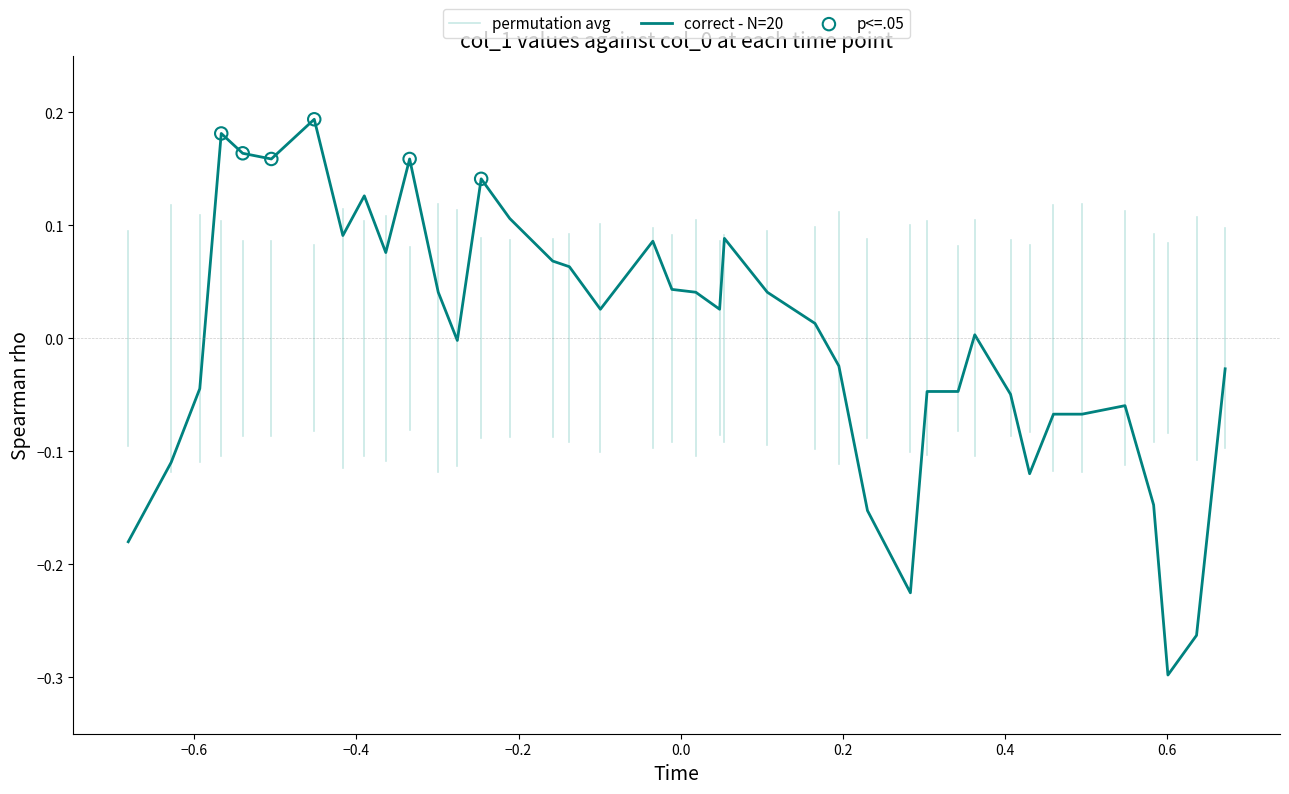

What is the change in value from 89.0 to 231.0?

-0.1